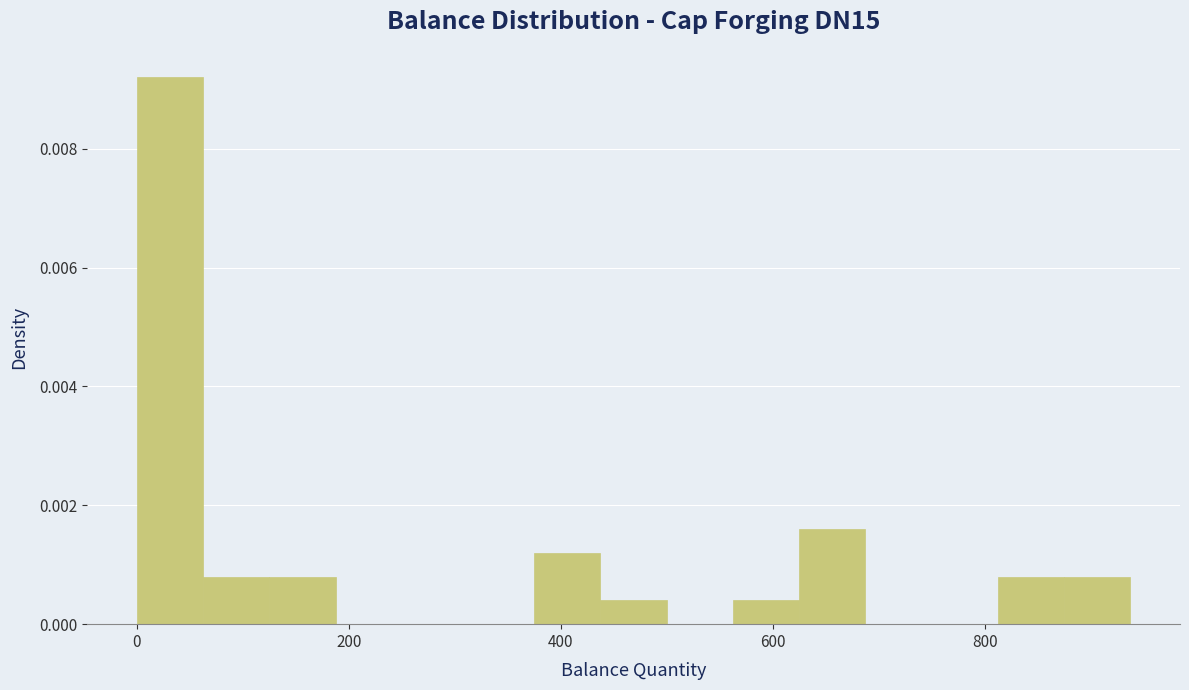

Read against the x-axis, roughly where is the centre of the tallest bar?

40